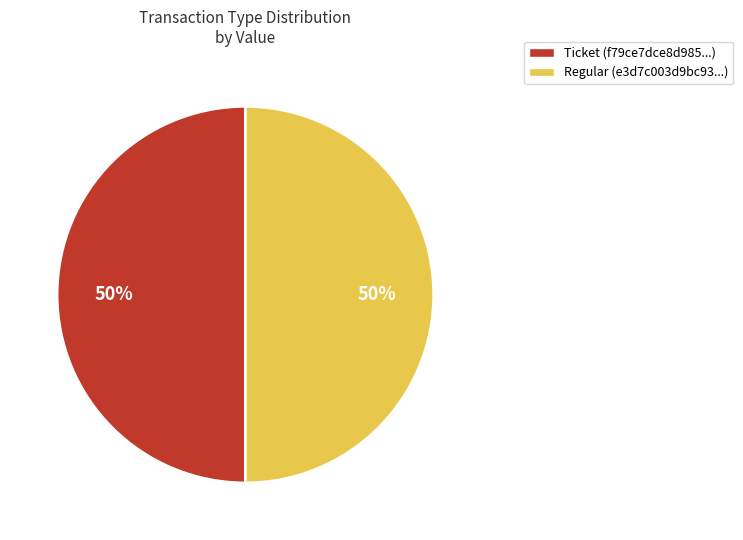

How many segments does this pie chart have?

2